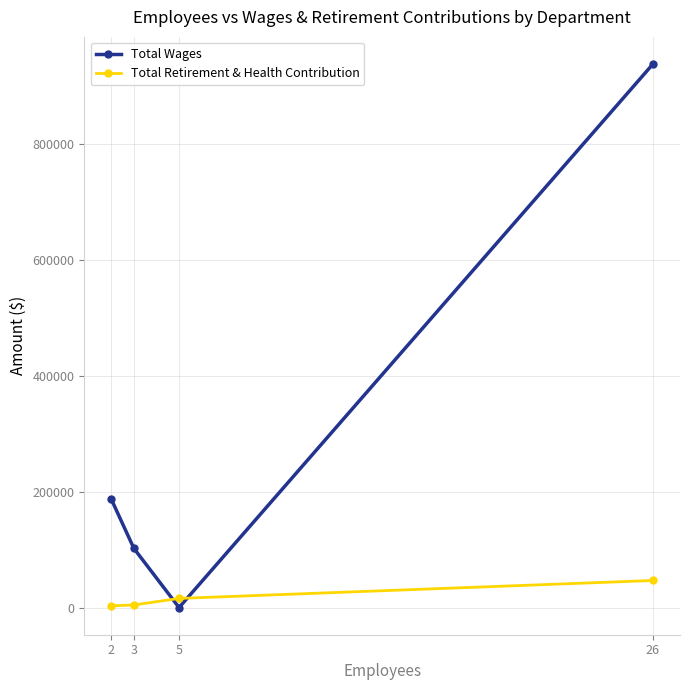

What is the difference between the highest and lowest values at 5?

15710